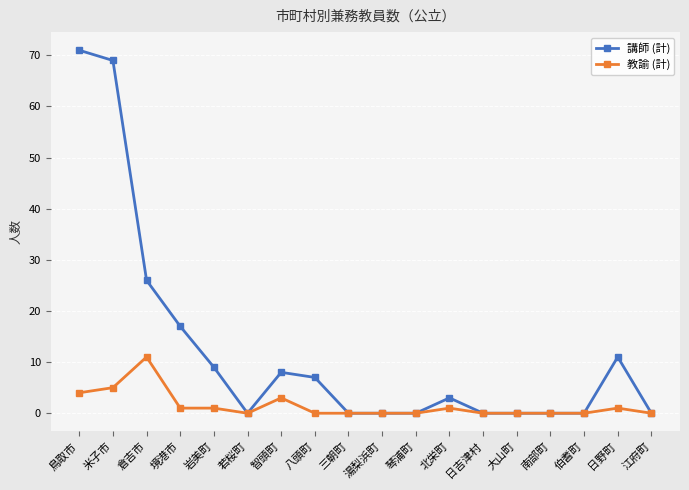

The value of 教諭 (計) at 大山町 is 0. True or false?

True